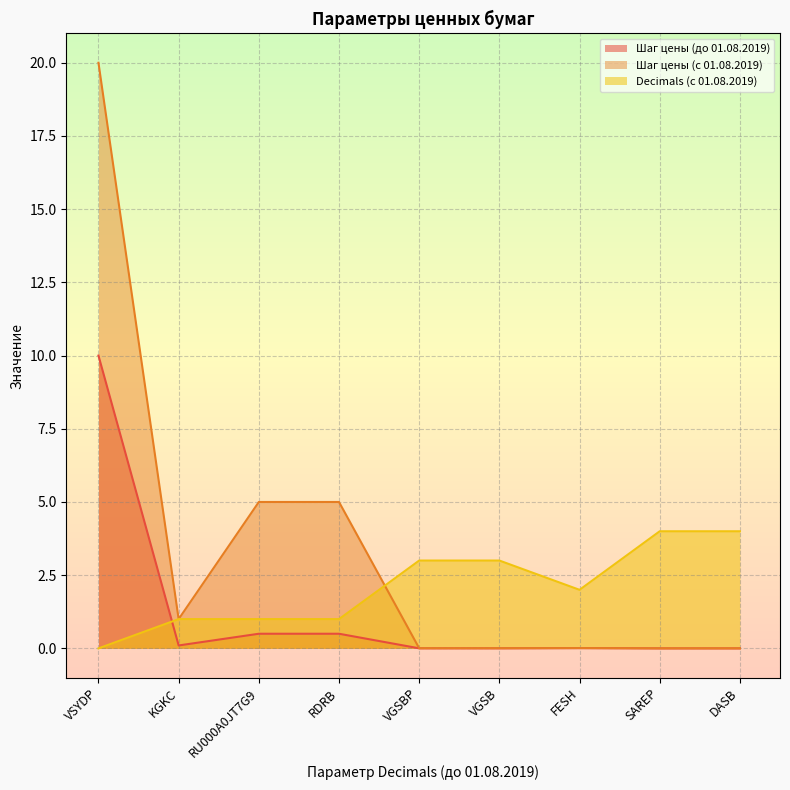

What is the average value of the Шаг цены (до 01.08.2019) series?

1.2